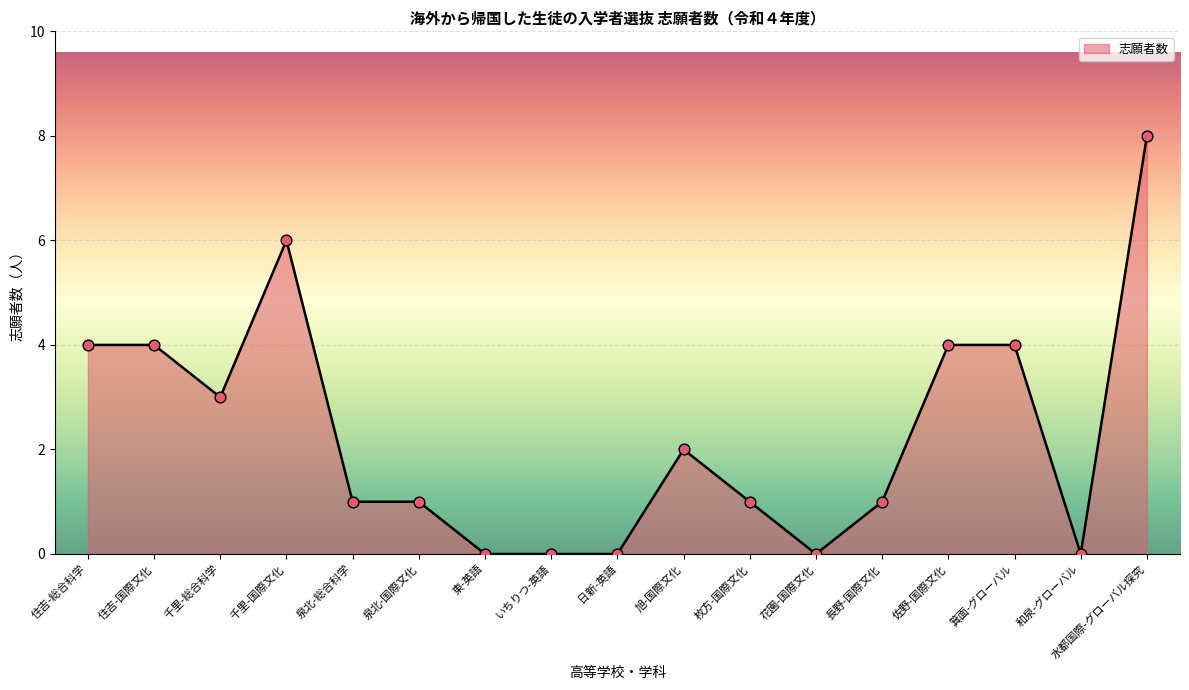

What is the change in value from 日新-英語 to 佐野-国際文化?

+4